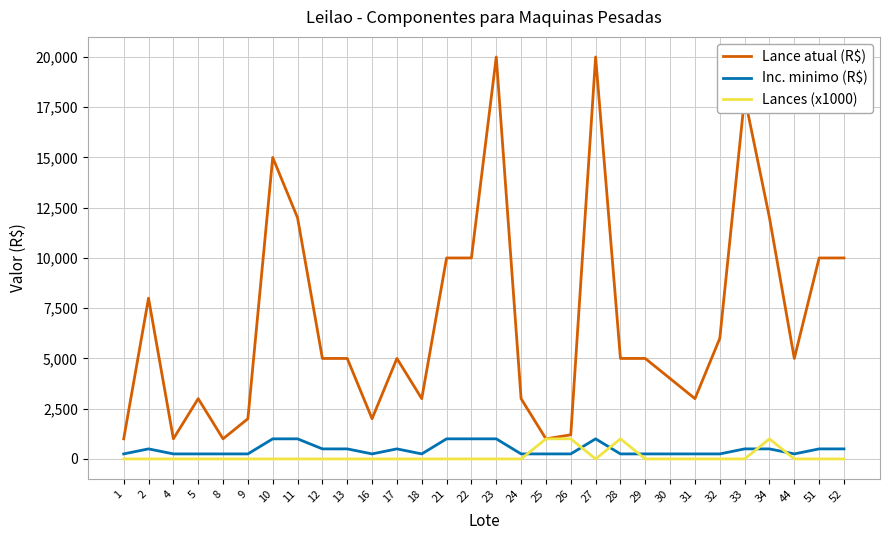

Which series has the widest spread of values?

Lance atual (R$)